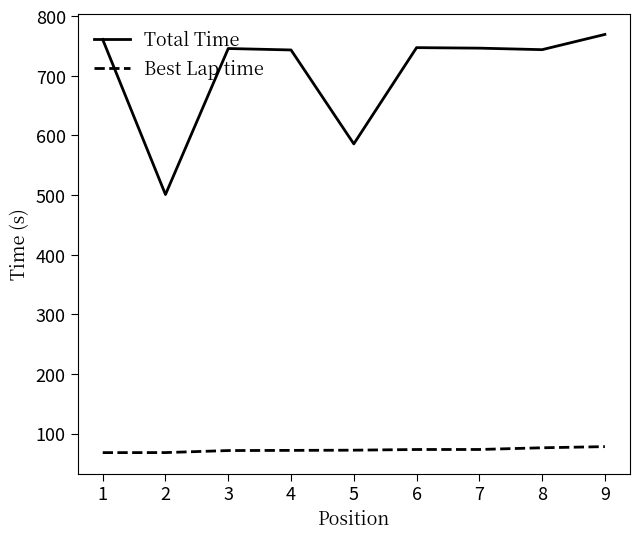

The Total Time series shows 480.5 at 3. True or false?

False